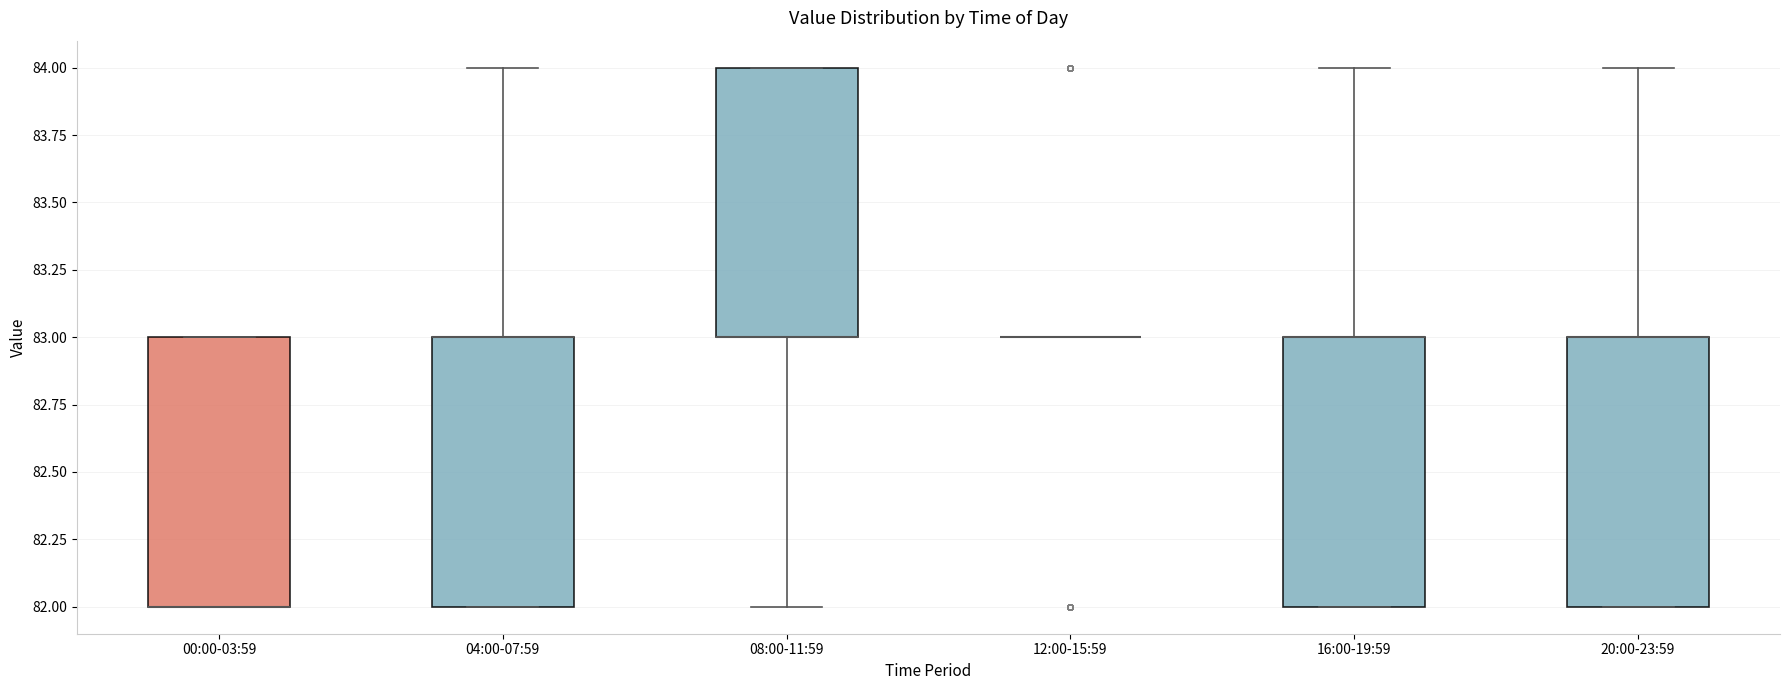

Reading left to right, transcribe this box plot: for each box, give where its median line is, the range the box spans, and where its two whiskers end, as read against the y-axis. The values are not printed on the chart, so give them approximately, as read against the axis.

00:00-03:59: median 82 (drawn on the box's lower edge), box 82 to 83, whiskers 82 to 83
04:00-07:59: median 83 (drawn on the box's upper edge), box 82 to 83, whiskers 82 to 84
08:00-11:59: median 83 (drawn on the box's lower edge), box 83 to 84, whiskers 82 to 84
12:00-15:59: box collapsed to a line at 83, whiskers 83 to 83
16:00-19:59: median 83 (drawn on the box's upper edge), box 82 to 83, whiskers 82 to 84
20:00-23:59: median 83 (drawn on the box's upper edge), box 82 to 83, whiskers 82 to 84